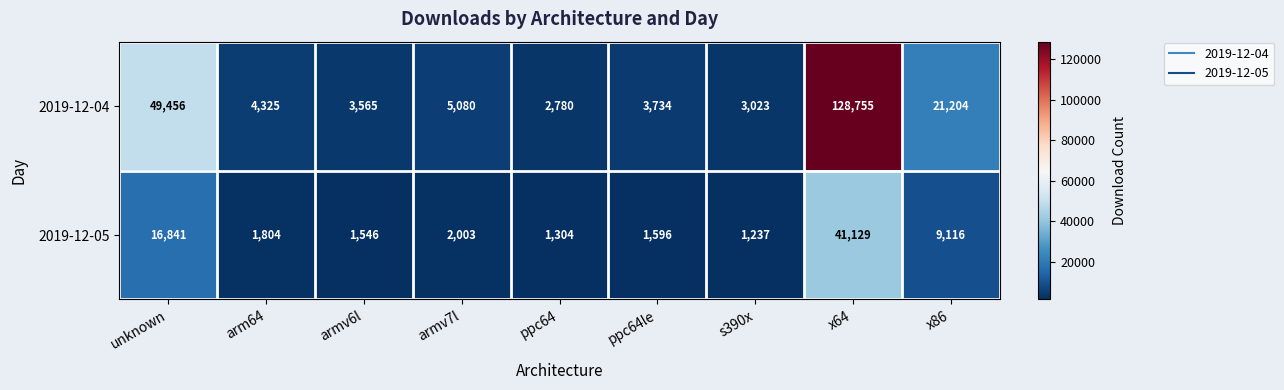

Which series has the largest total across all categories?

2019-12-04